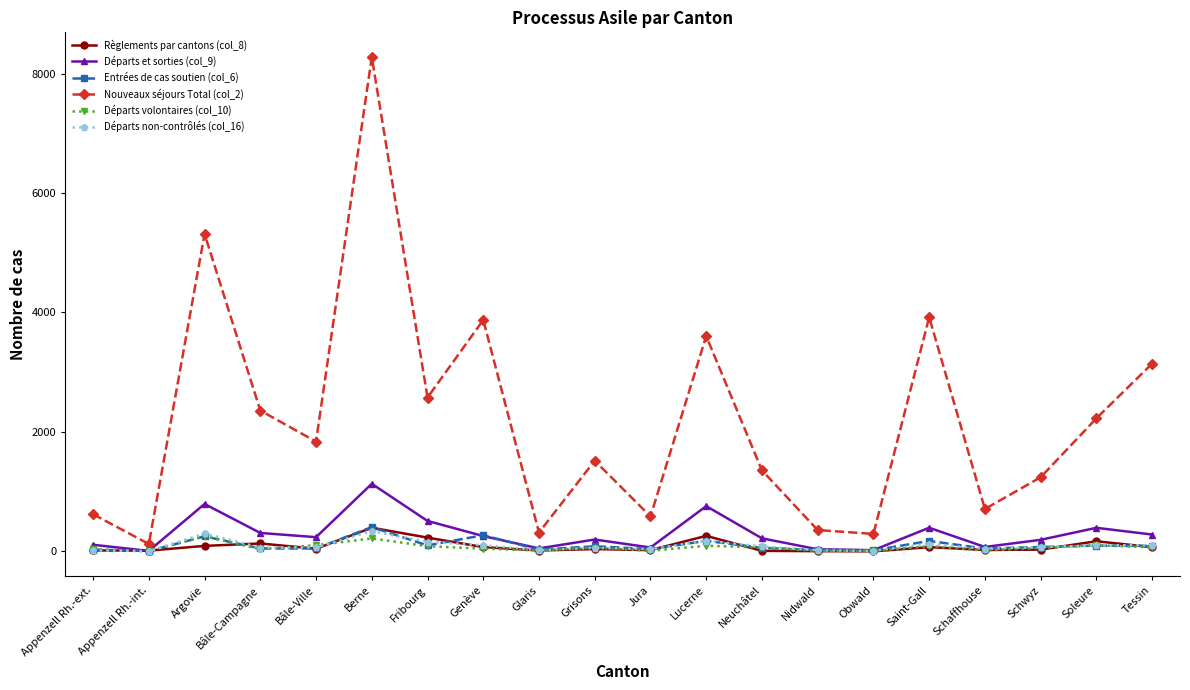

What are all the series names shown in the legend?

Règlements par cantons (col_8), Départs et sorties (col_9), Entrées de cas soutien (col_6), Nouveaux séjours Total (col_2), Départs volontaires (col_10), Départs non-contrôlés (col_16)